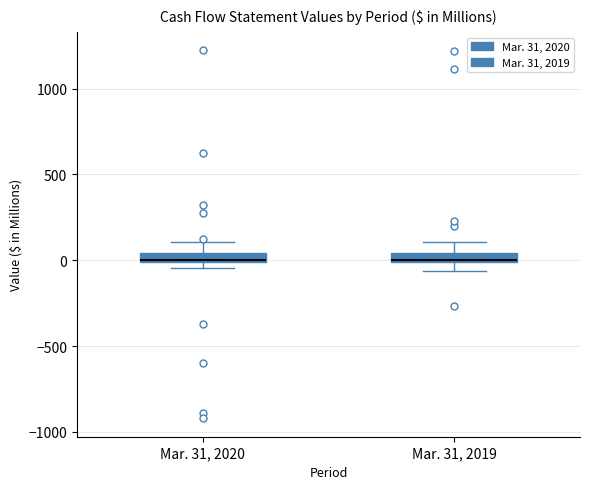

Where does the lower whisker of the box for Mar. 31, 2019 end on the y-axis? The values are not printed on the chart, so give them approximately, as read against the axis.

-50